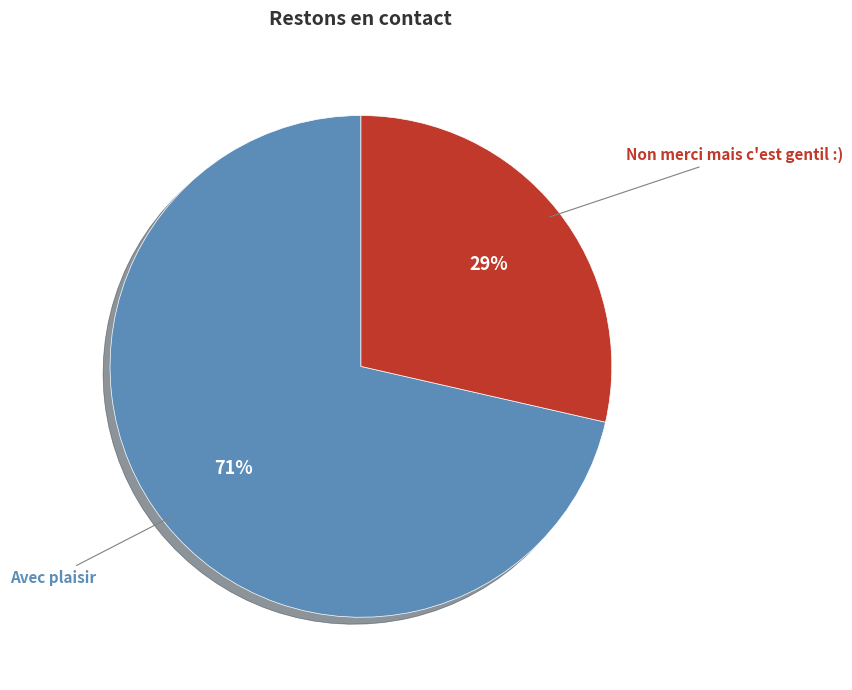

What percentage is the Avec plaisir slice, to the nearest percent?

71%